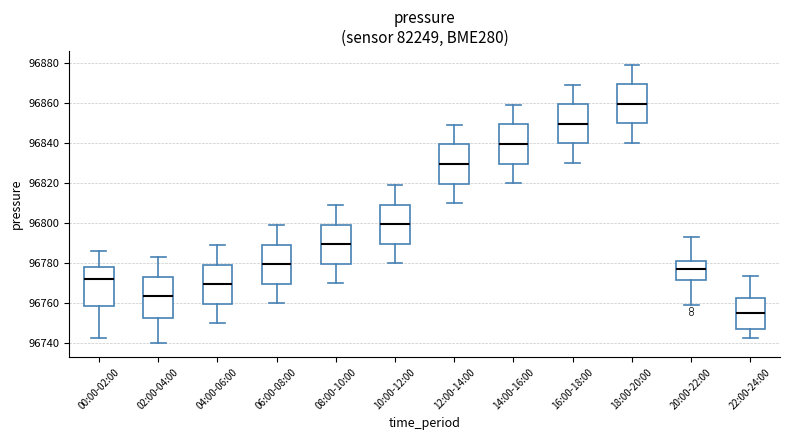

Reading left to right, read every box against the y-axis: the position of its median line, the range the box covers, and the ends of its whiskers. The values are not printed on the chart, so give them approximately, as read against the axis.

00:00-02:00: median 96772, box 96758 to 96778, whiskers 96742 to 96786
02:00-04:00: median 96764, box 96752 to 96774, whiskers 96740 to 96784
04:00-06:00: median 96770, box 96760 to 96780, whiskers 96750 to 96790
06:00-08:00: median 96780, box 96770 to 96790, whiskers 96760 to 96800
08:00-10:00: median 96790, box 96780 to 96800, whiskers 96770 to 96810
10:00-12:00: median 96800, box 96790 to 96810, whiskers 96780 to 96820
12:00-14:00: median 96830, box 96820 to 96840, whiskers 96810 to 96850
14:00-16:00: median 96840, box 96830 to 96850, whiskers 96820 to 96860
16:00-18:00: median 96850, box 96840 to 96860, whiskers 96830 to 96870
18:00-20:00: median 96860, box 96850 to 96870, whiskers 96840 to 96880
20:00-22:00: median 96776, box 96772 to 96782, whiskers 96760 to 96794
22:00-24:00: median 96754, box 96748 to 96762, whiskers 96742 to 96774